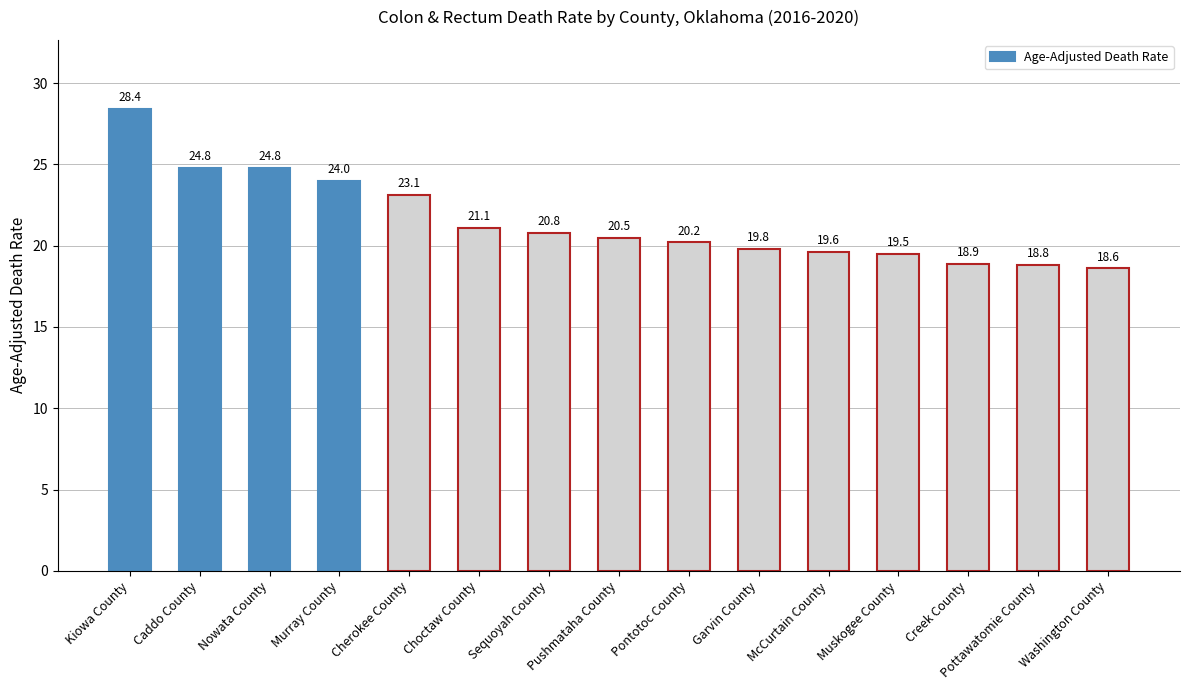

At which category does the chart reach its minimum across all series?

Washington County